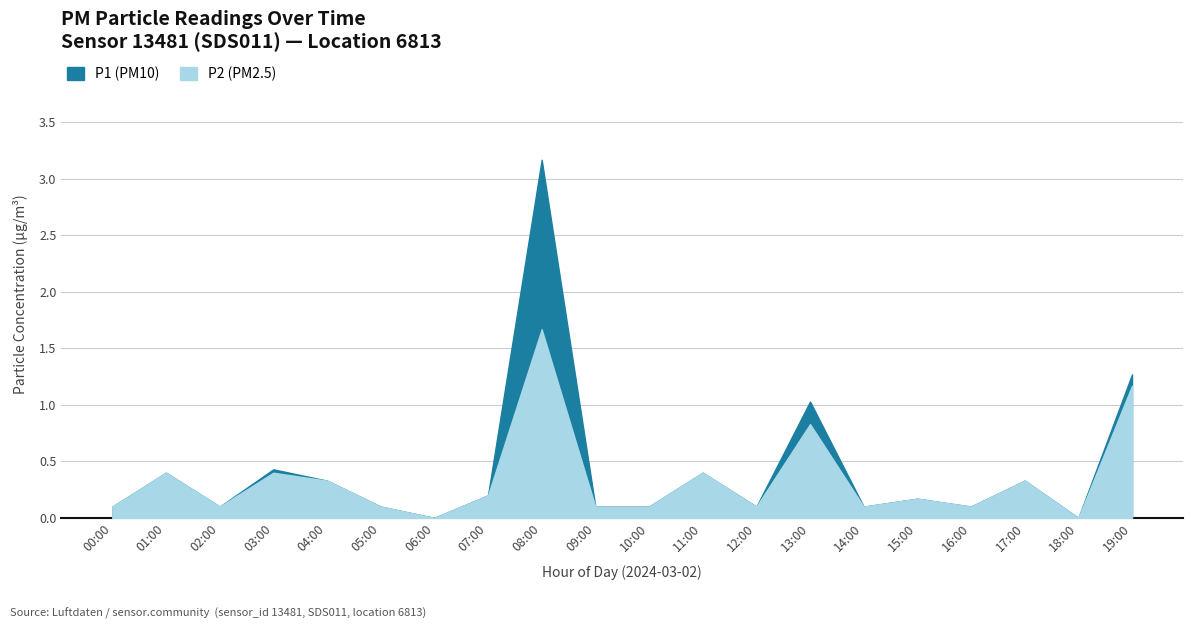

What is the sum of all P2 values?

6.7